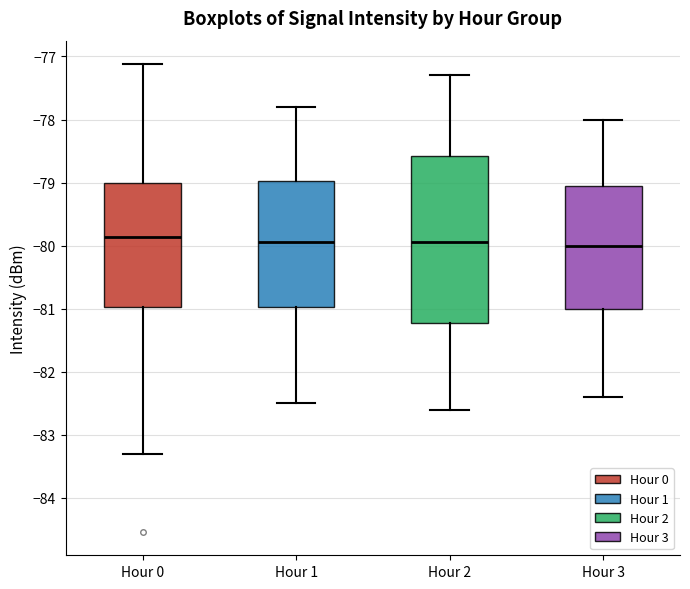

Where does the lower whisker of the box for Hour 2 end on the y-axis? The values are not printed on the chart, so give them approximately, as read against the axis.

-82.6